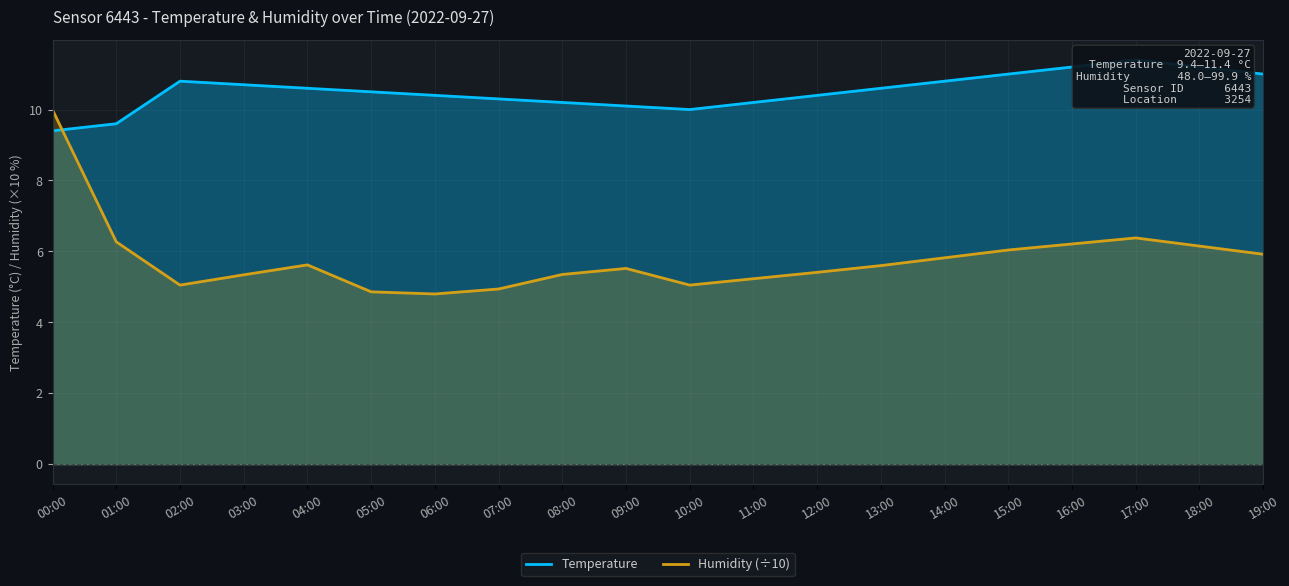

Reading left to right, transcribe all the data shown in this chart.

temperature_line: 00:00=9.4	01:00=9.6	02:00=10.8	03:00=10.7	04:00=10.6	05:00=10.5	06:00=10.4	07:00=10.3	08:00=10.2	09:00=10.1	10:00=10.0	11:00=10.2	12:00=10.4	13:00=10.6	14:00=10.8	15:00=11.0	16:00=11.2	17:00=11.4	18:00=11.2	19:00=11.0
humidity_line: 00:00=10.0	01:00=6.3	02:00=5.0	03:00=5.3	04:00=5.6	05:00=4.9	06:00=4.8	07:00=4.9	08:00=5.3	09:00=5.5	10:00=5.0	11:00=5.2	12:00=5.4	13:00=5.6	14:00=5.8	15:00=6.0	16:00=6.2	17:00=6.4	18:00=6.2	19:00=5.9